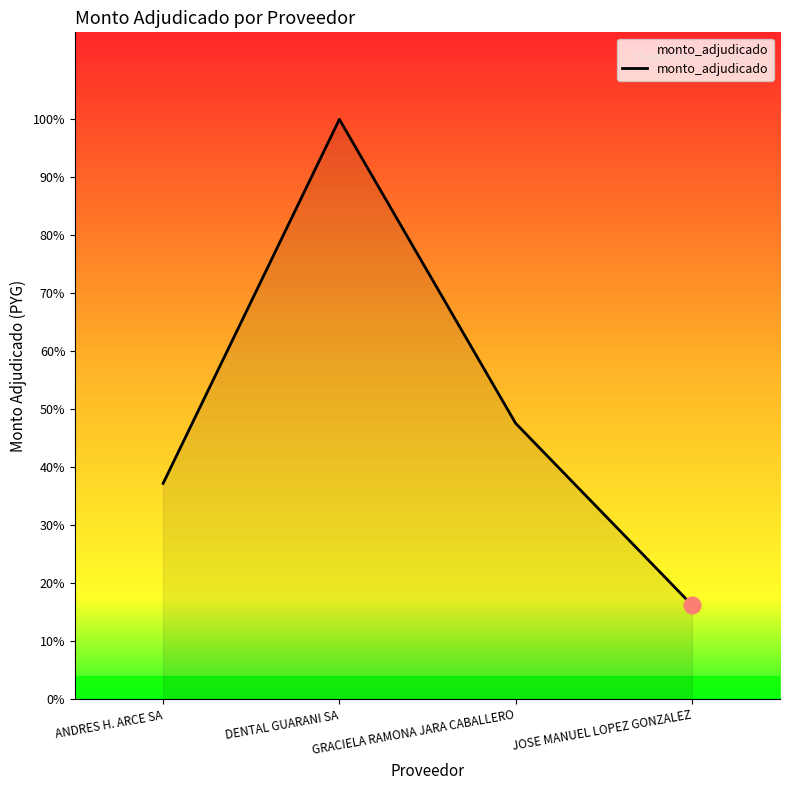

What is the average value?

33690040